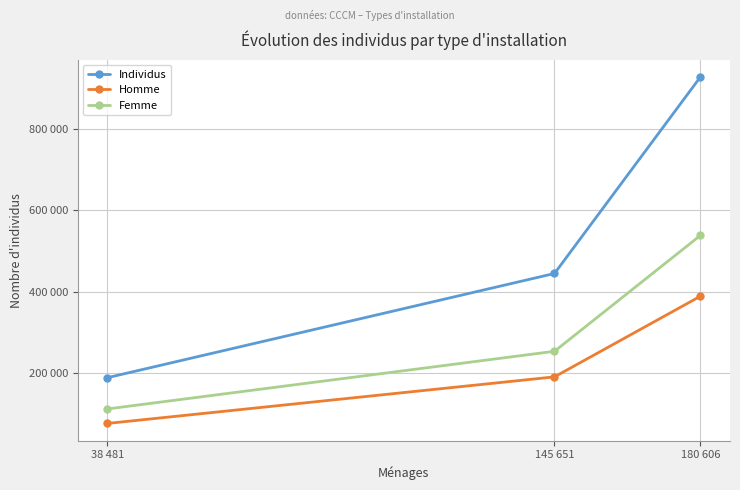

What are all the series names shown in the legend?

Individus, Homme, Femme